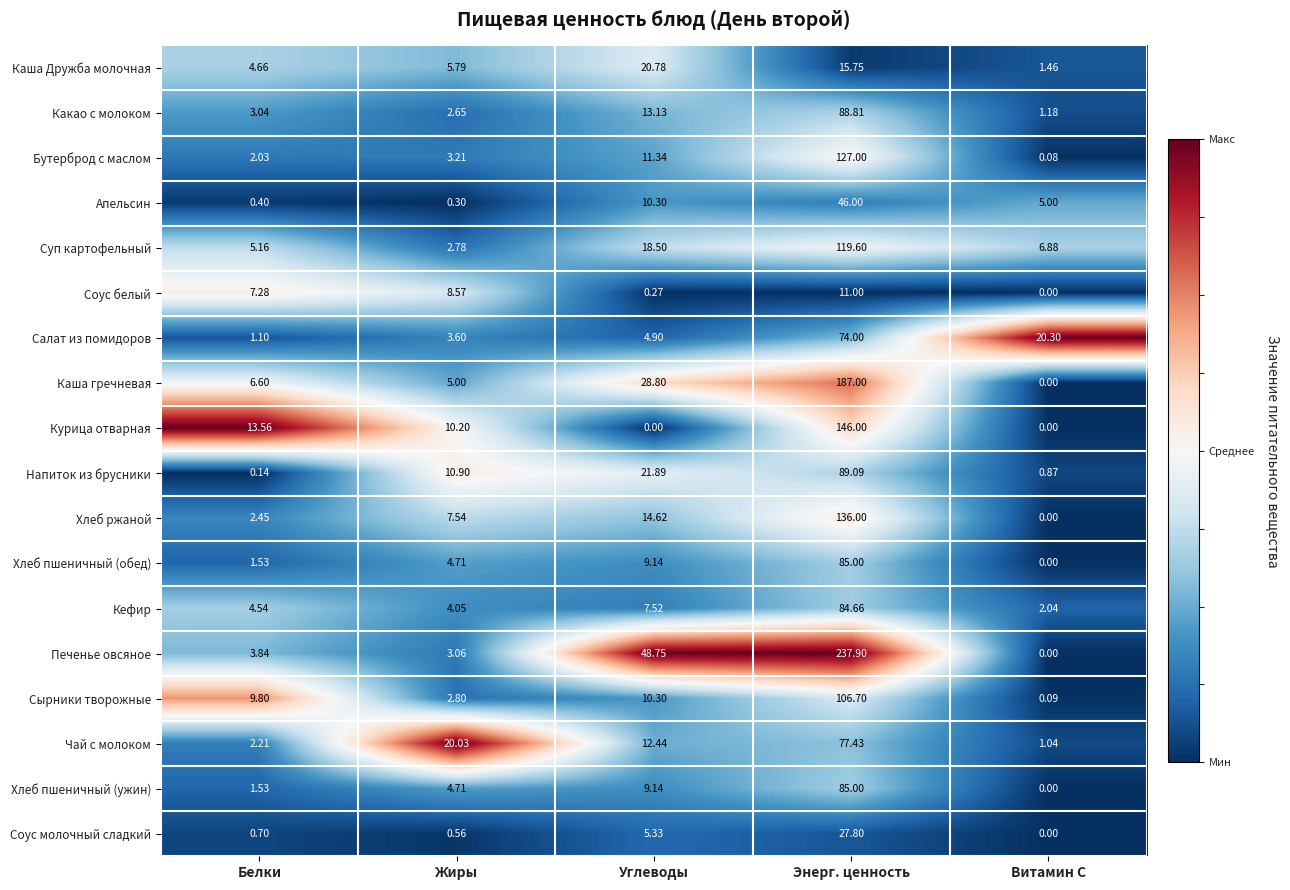

Between Жиры and Энерг. ценность, which series saw the biggest shift?

Печенье овсяное